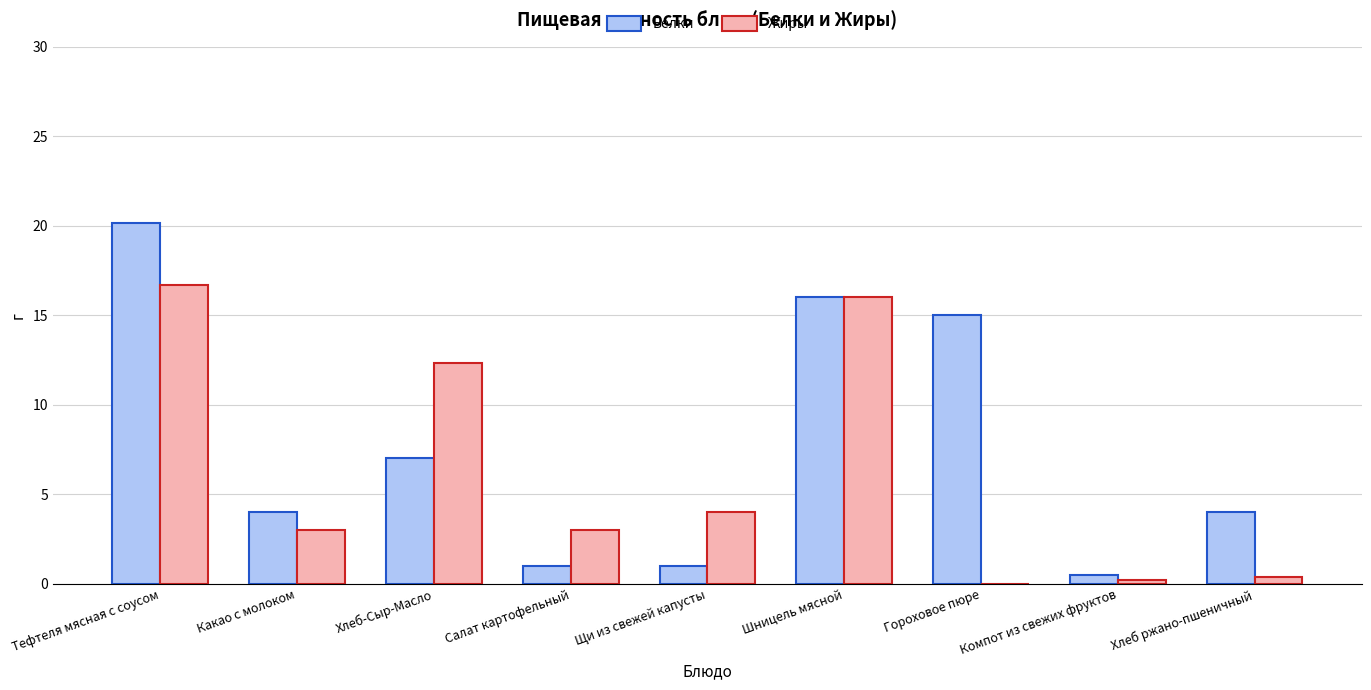

What is the sum of all Жиры values?

55.6